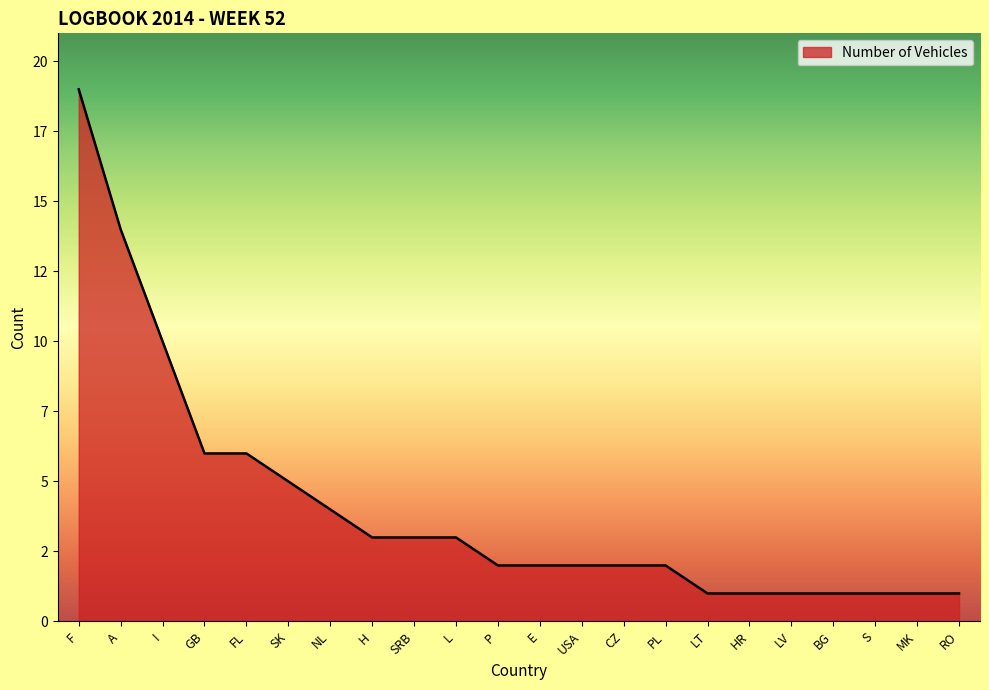

List the labels in order of value, smallest first.

LT, HR, LV, BG, S, MK, RO, P, E, USA, CZ, PL, H, SRB, L, NL, SK, GB, FL, I, A, F